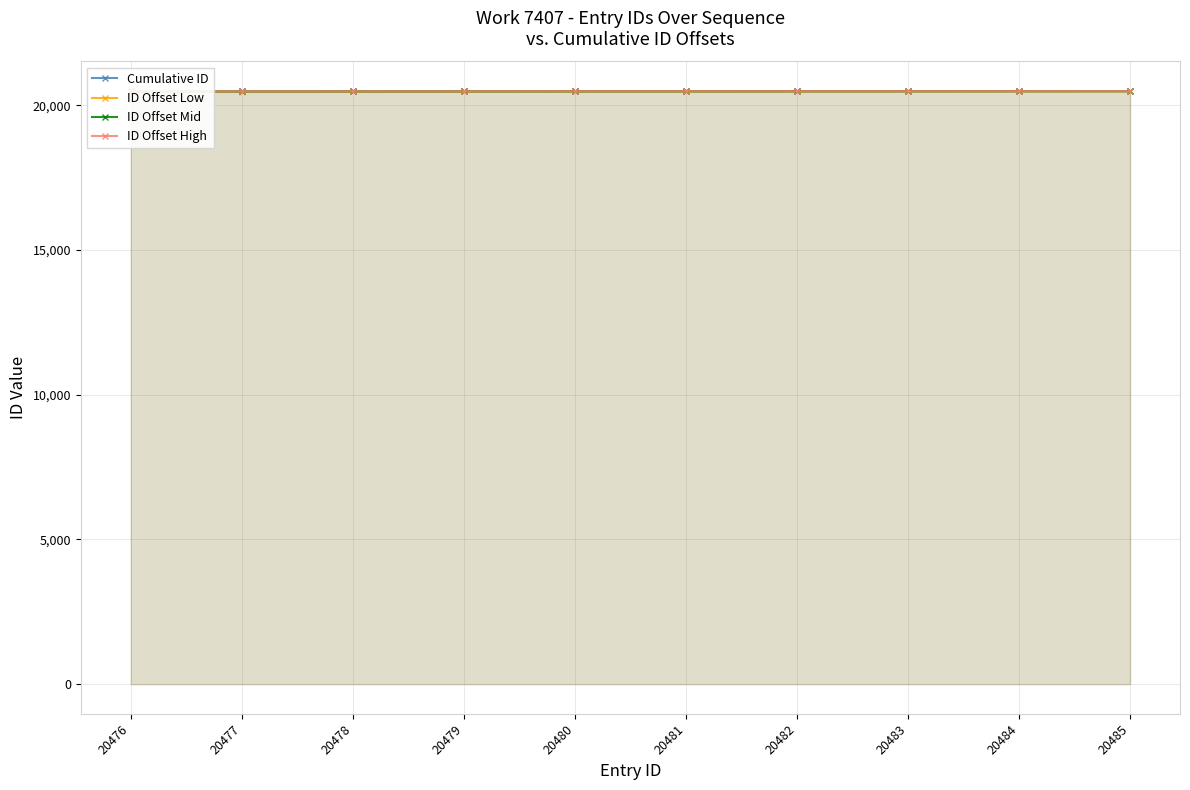

At which label is Cumulative ID closest to 20480?

20480